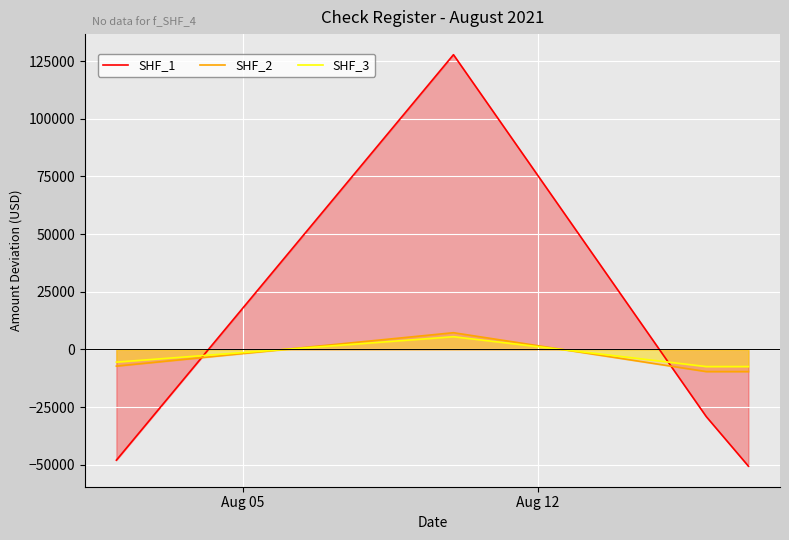

Rank the series by their maximum value, from highest to lowest.

SHF_1, SHF_2, SHF_3